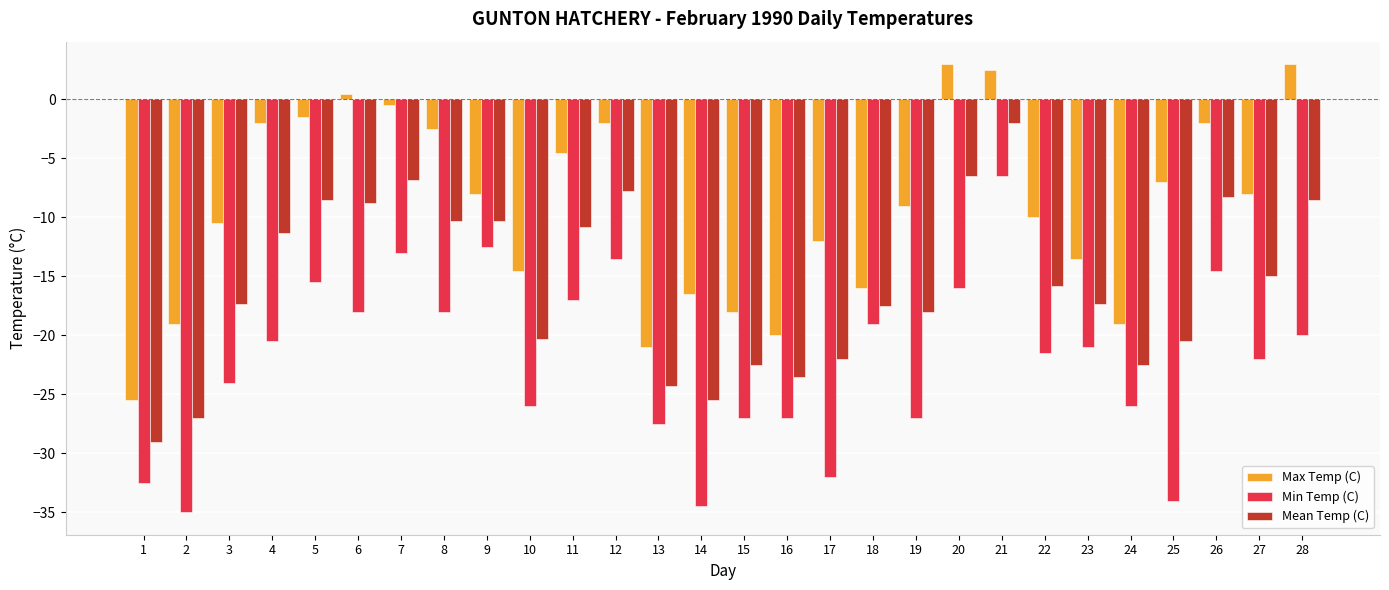

At which label does Max Temp (C) first exceed -8?

4